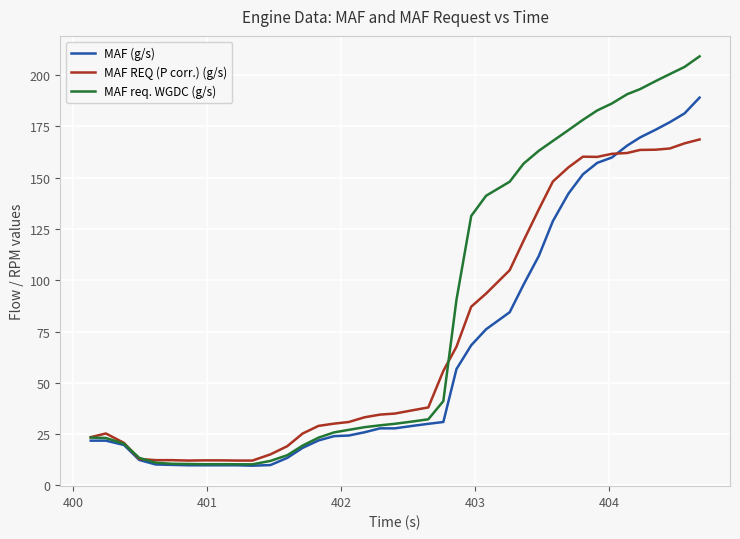

What is the maximum value for MAF req. WGDC (g/s)?

209.1